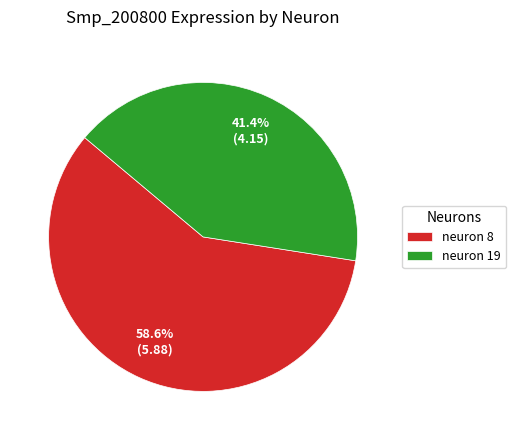

Rank the categories by value from lowest to highest.

neuron 19, neuron 8